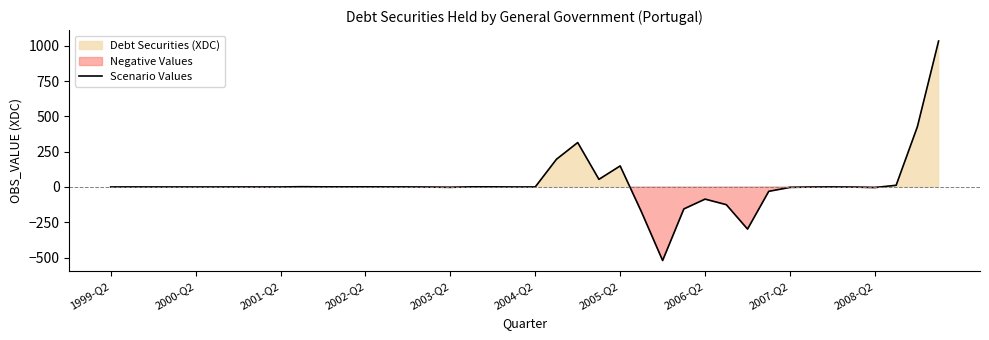

Is it true that the value at 13 is 0.8?

False